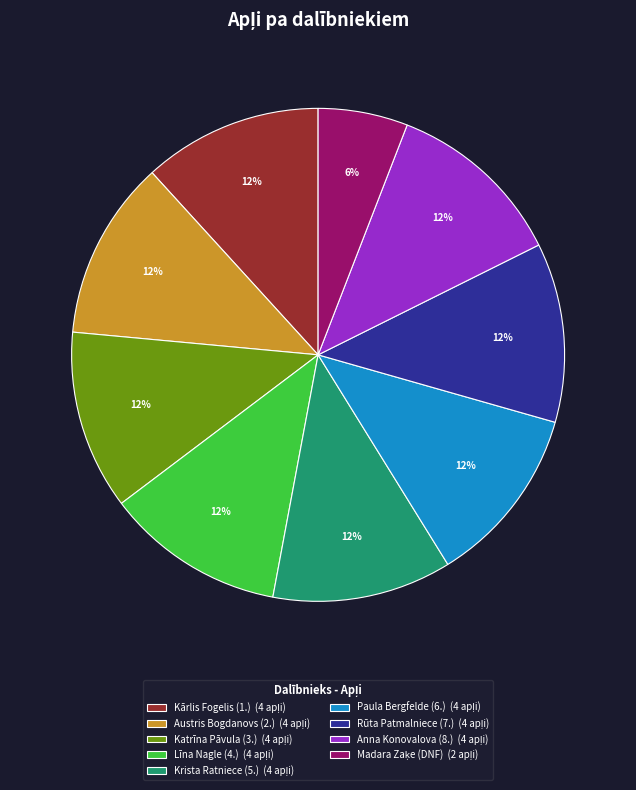

Is there a majority slice in this chart?

No